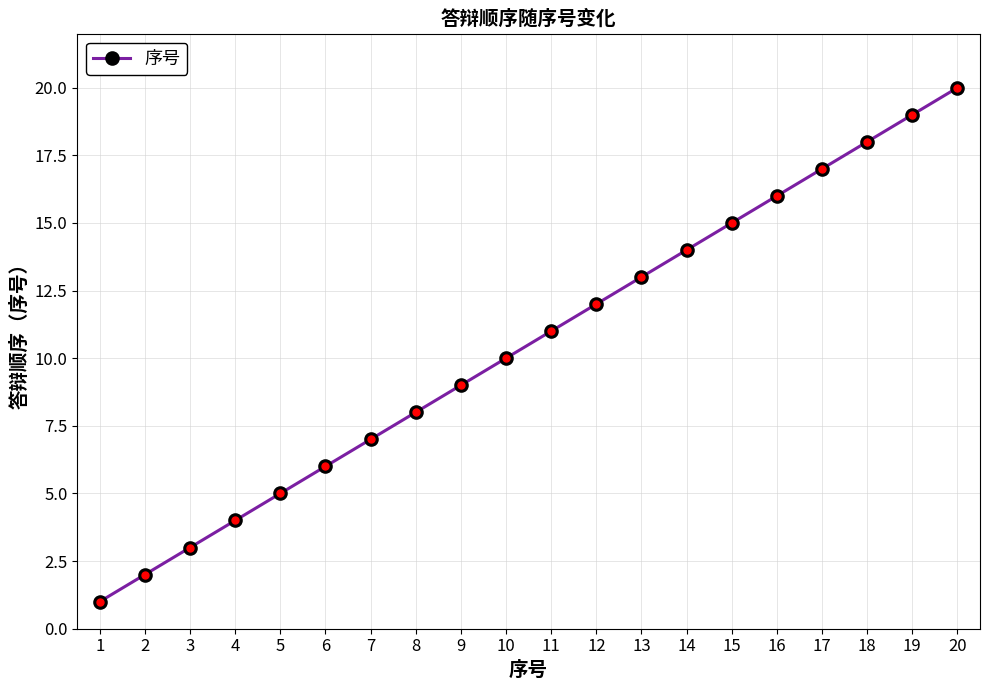

How many data points are less than 11?

10